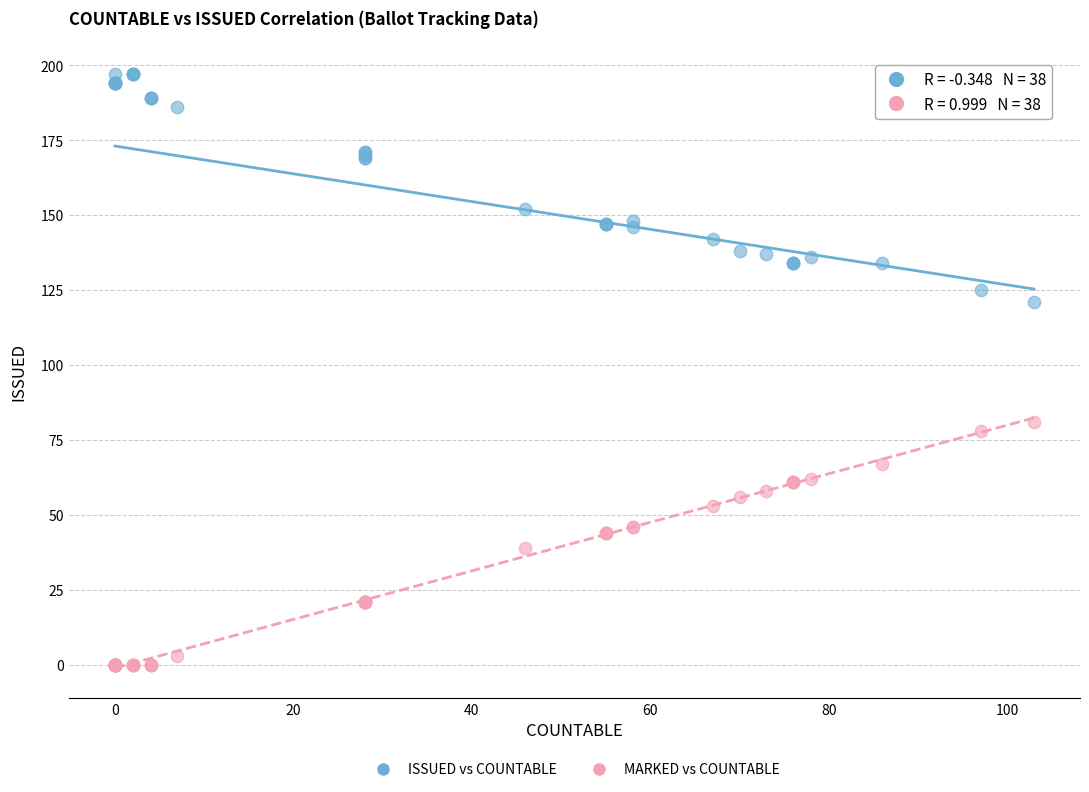

What are all the series names shown in the legend?

ISSUED vs COUNTABLE, MARKED vs COUNTABLE